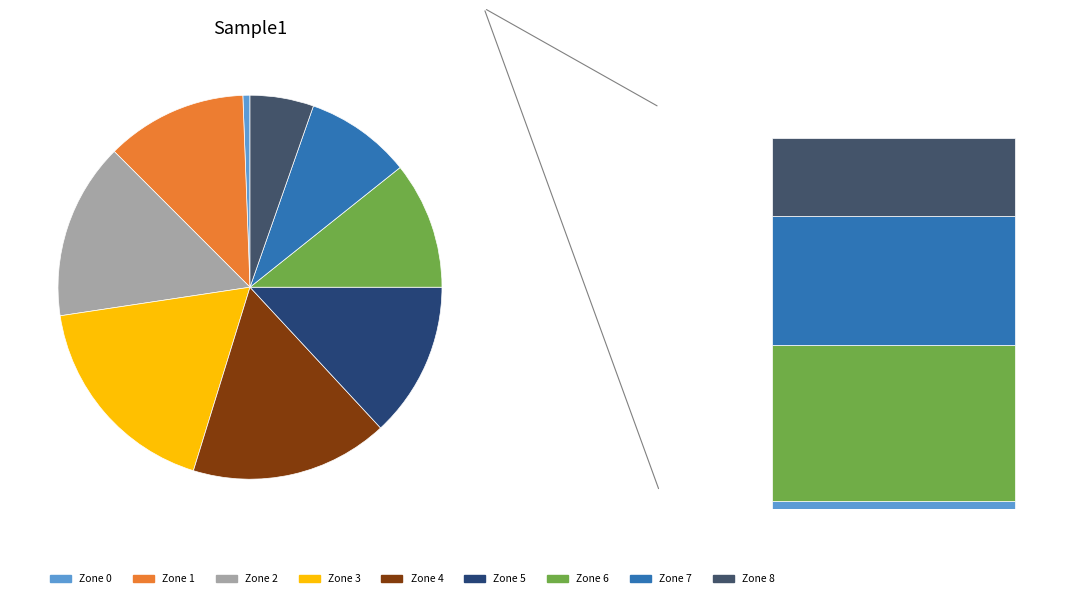

Is it true that Zone 8 is 1% of the pie?

False